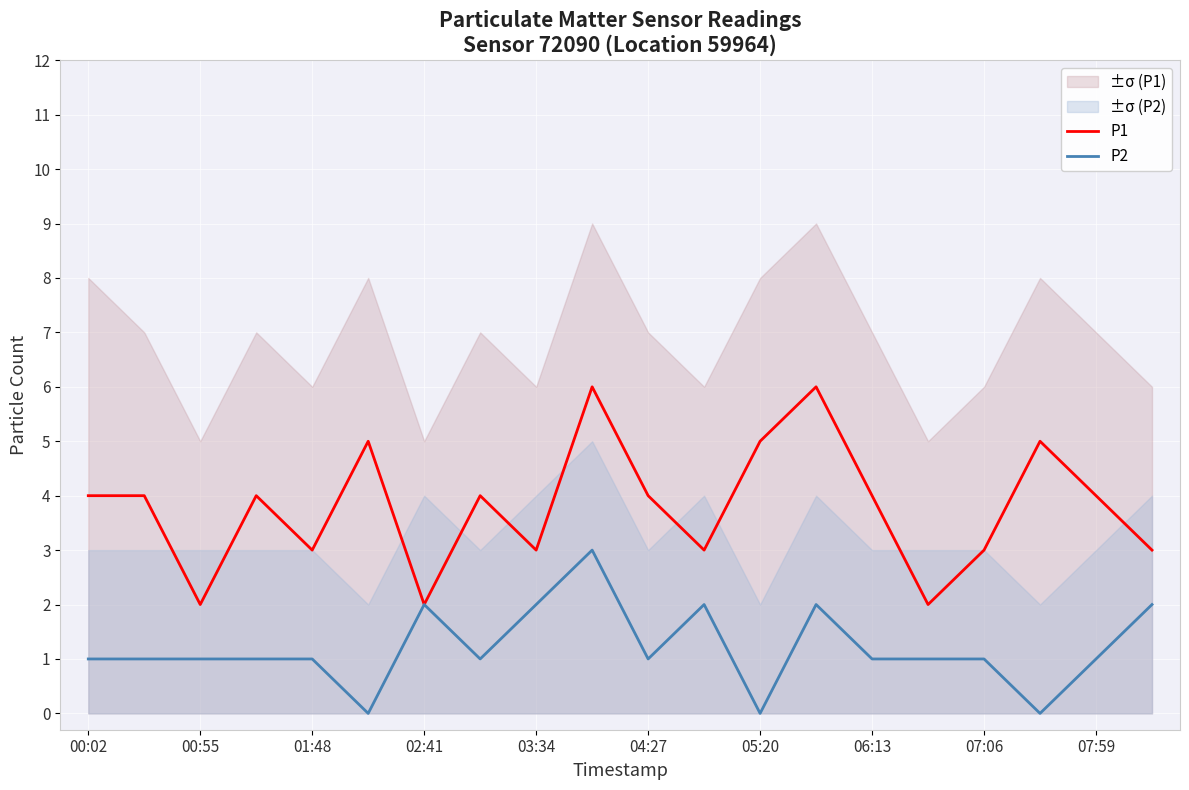

True or false: P2 has more than 1 points higher than both neighbors.

True